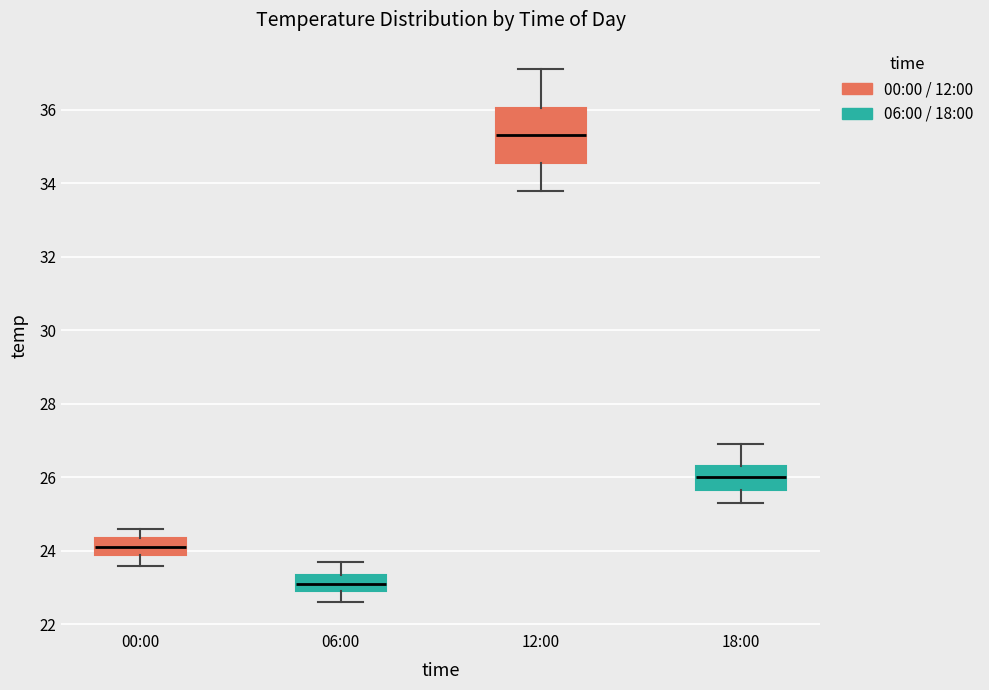

Which box has the lowest median line?

06:00